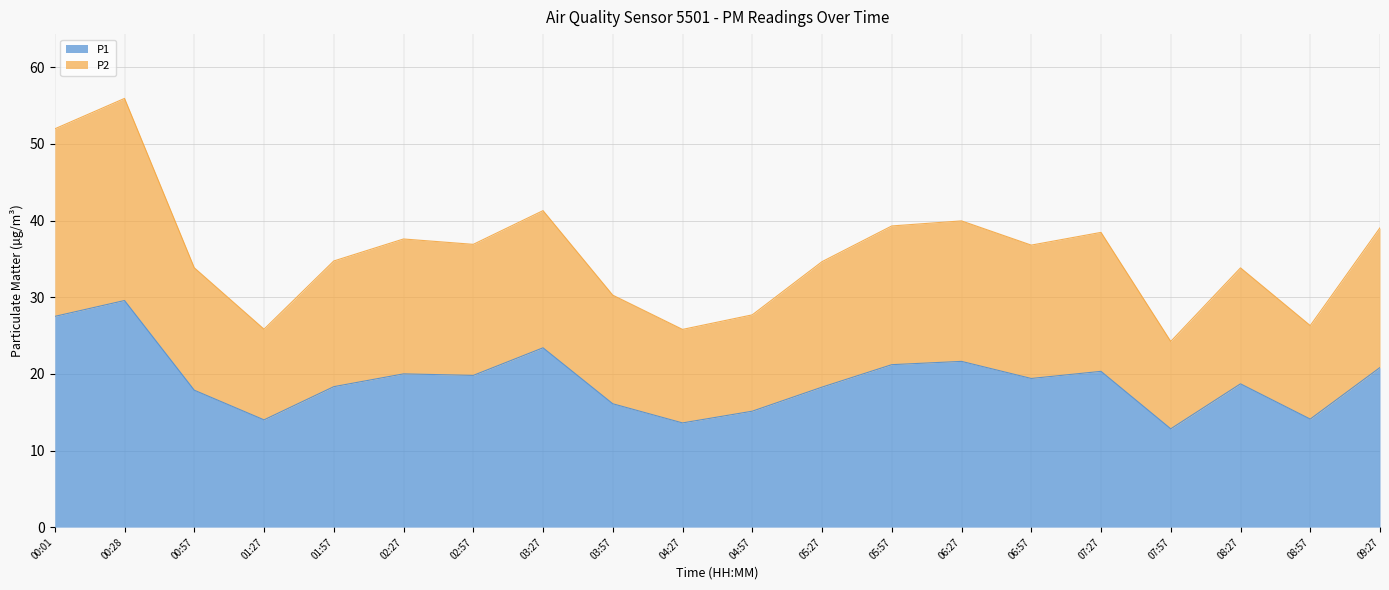

What is the difference between the second highest and minimum values in the P1 series?

14.7